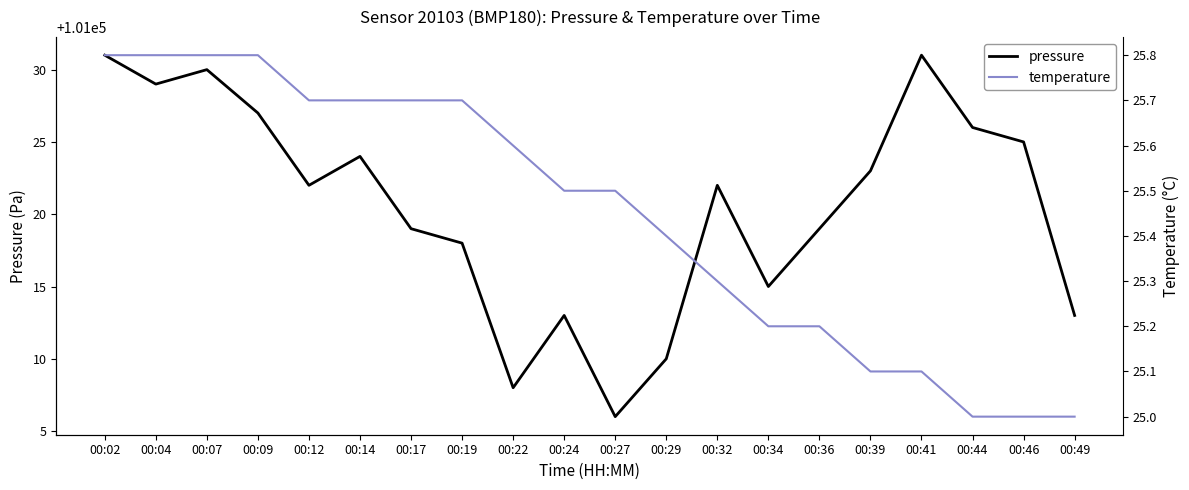

At which label does temperature reach its minimum?

00:44